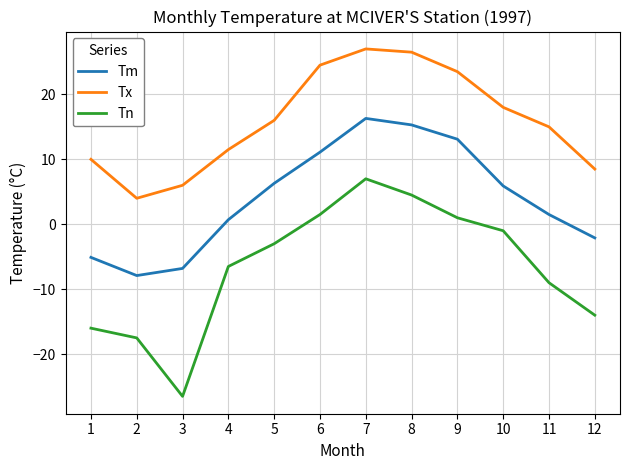

Where does the Tn series first go above -3?

6